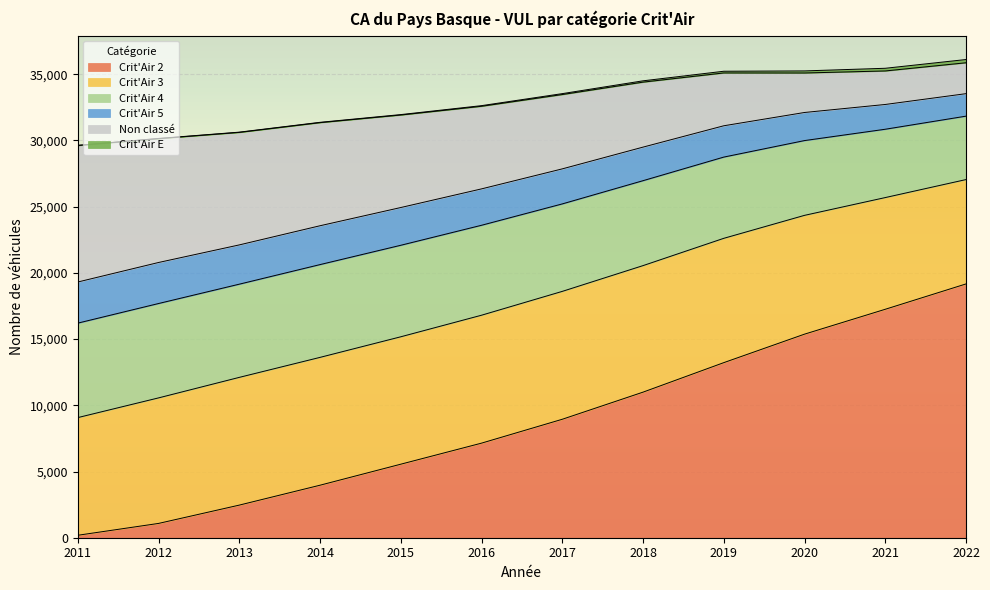

What is the value of the Crit'Air 3 point at the 8th from the left?

9556.0